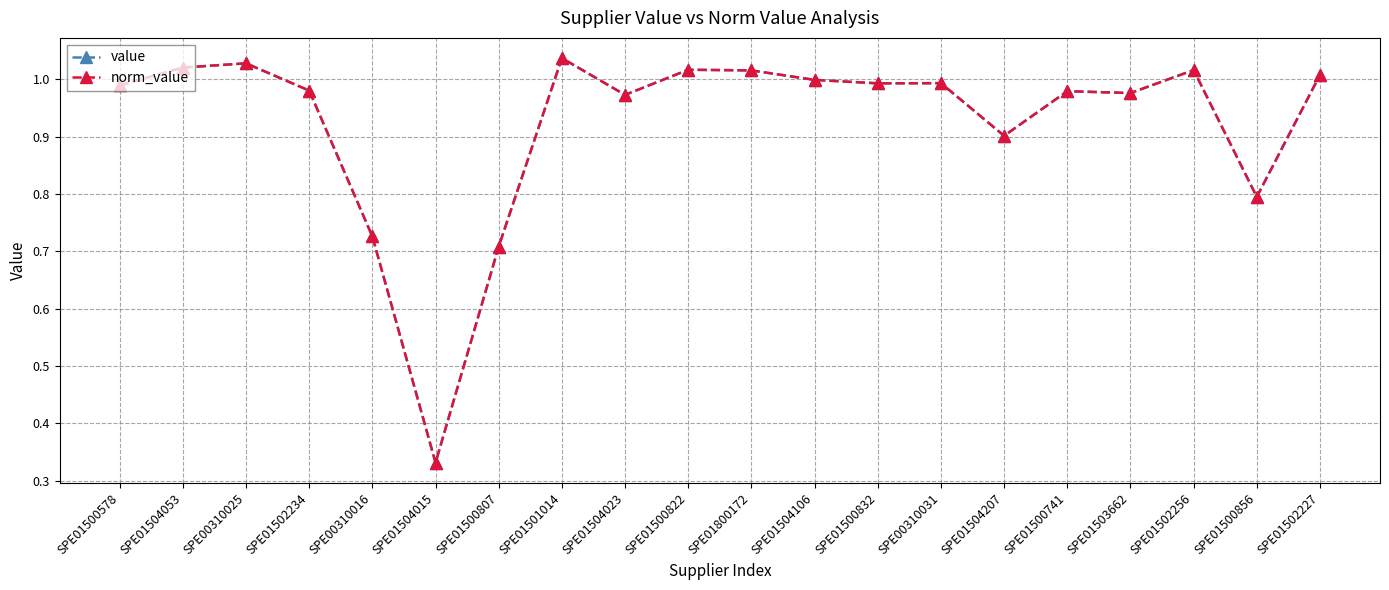

Does the chart have visible grid lines?

Yes